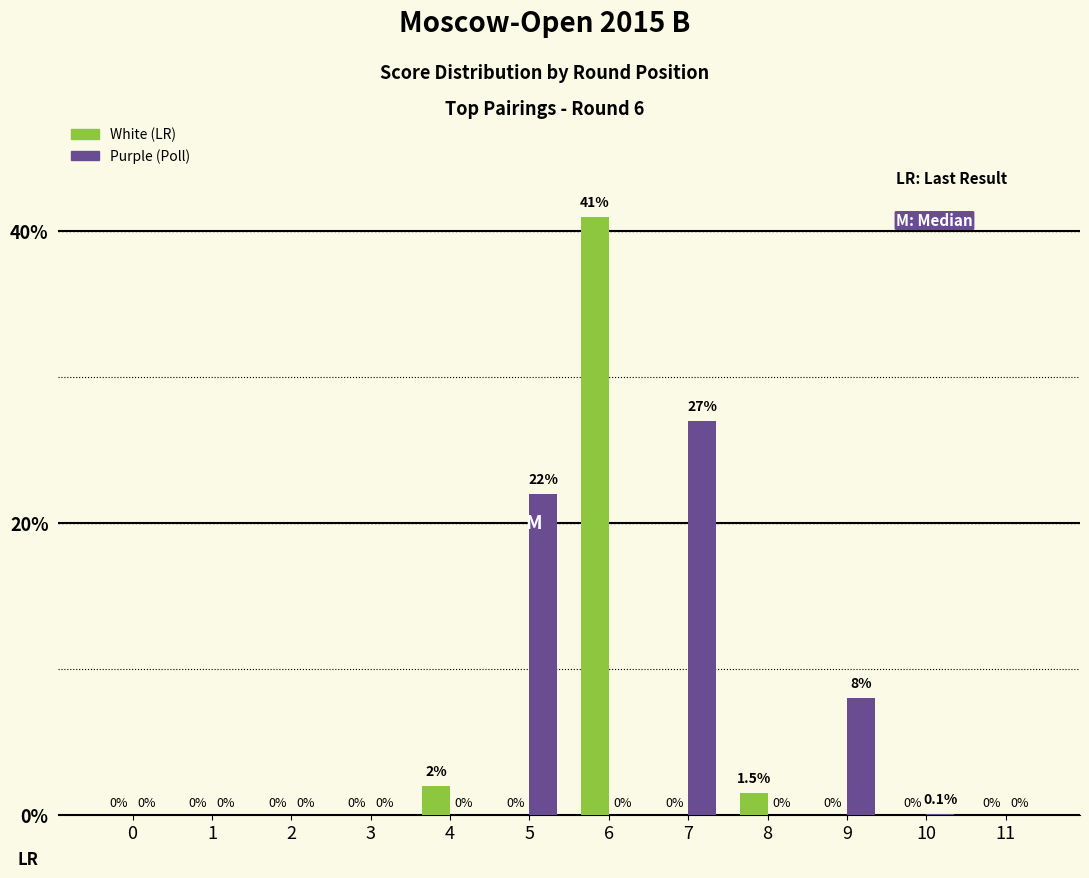

What are all the series names shown in the legend?

White (LR), Purple (Poll)